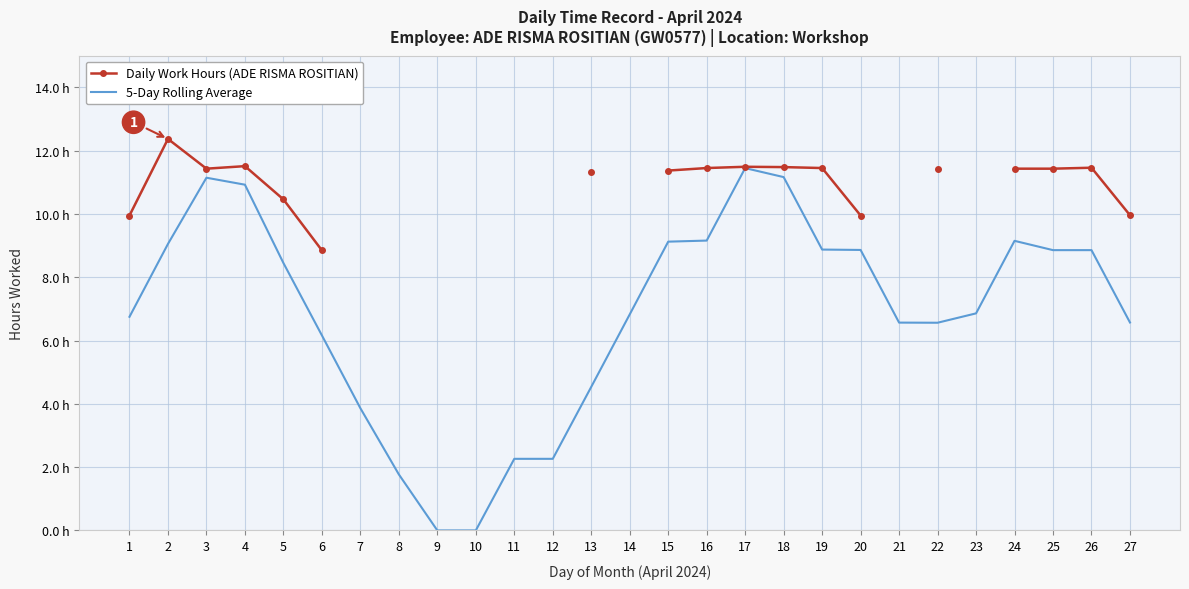

At how many categories does at least one series exceed 0?

25